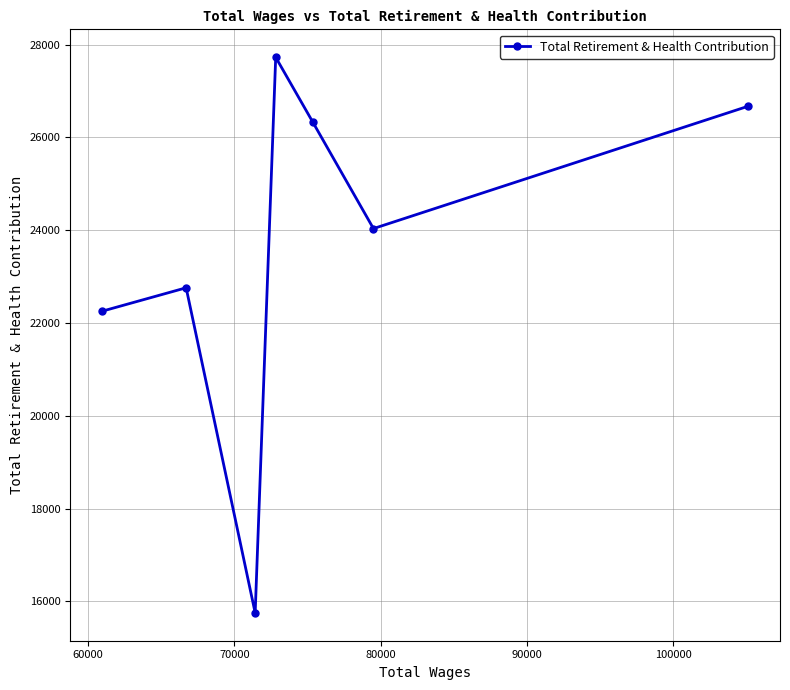

What is the sum of all values?

165528